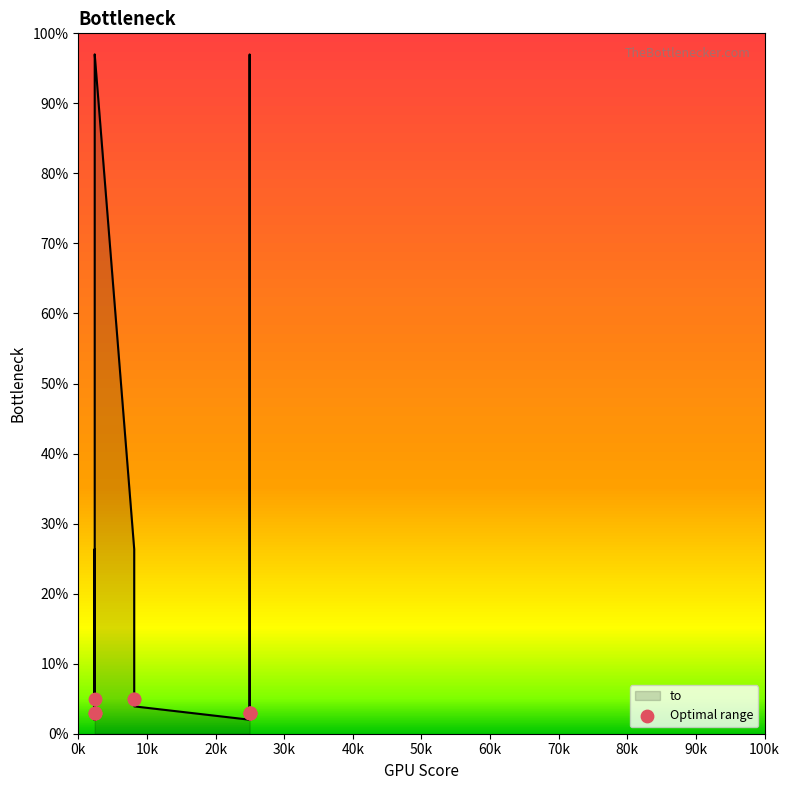

Which has a higher value, 80k or 0k?

80k